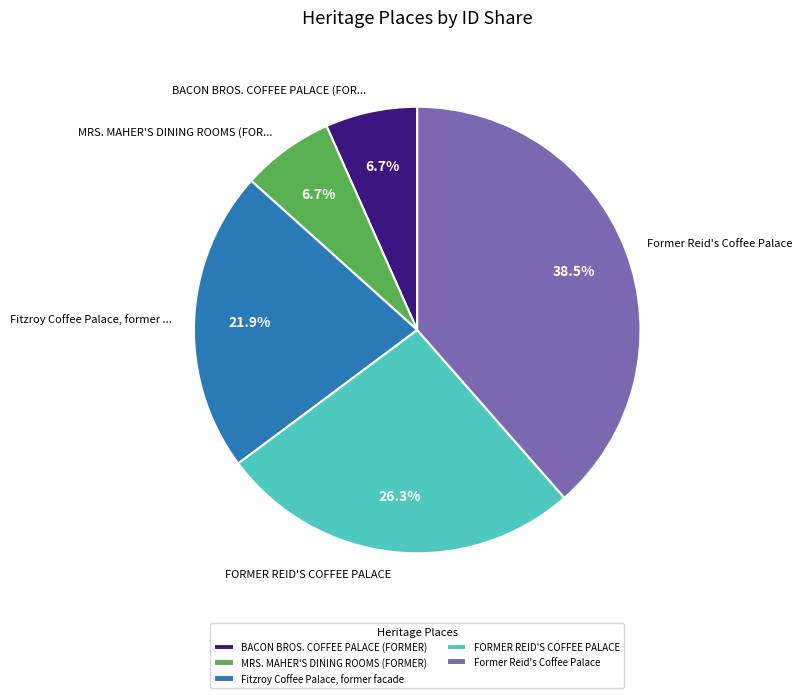

Does BACON BROS. COFFEE PALACE (FORMER) represent more than half of the total?

No